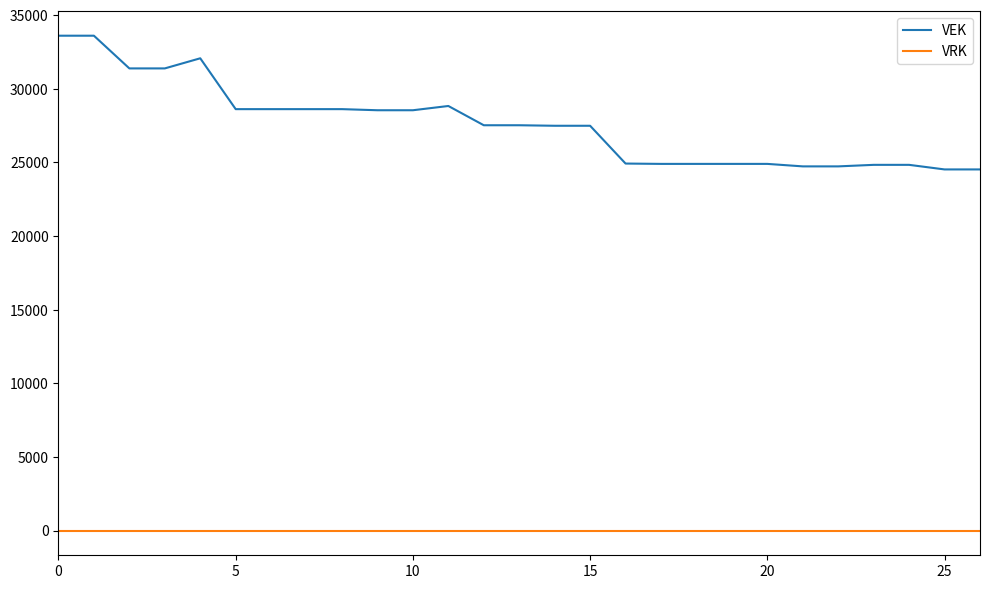

Which series has the largest total across all categories?

VEK